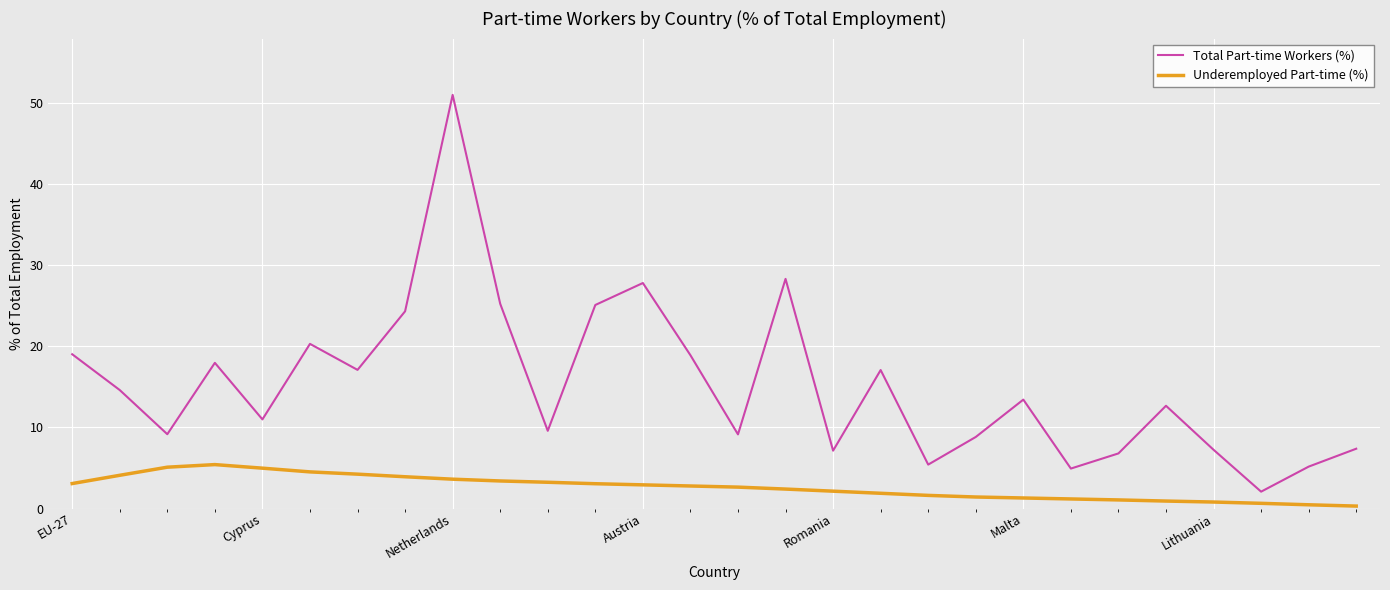

List the series in order of their overall mean, lowest first.

Underemployed Part-time (%), Total Part-time Workers (%)